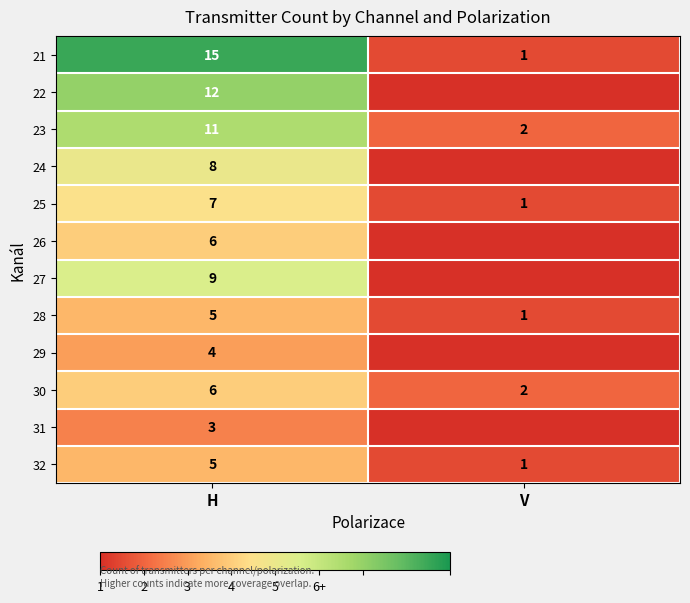

What is the average value of the 25 series?

4